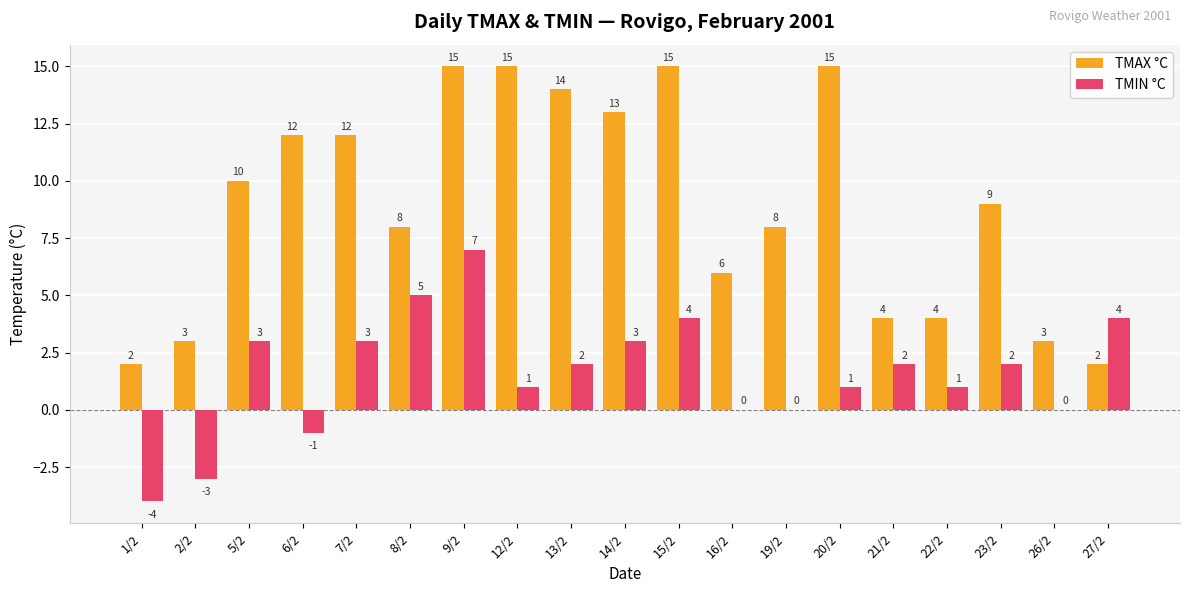

Is the value of TMAX °C at 12/2 greater than the value of TMIN °C at 14/2?

Yes